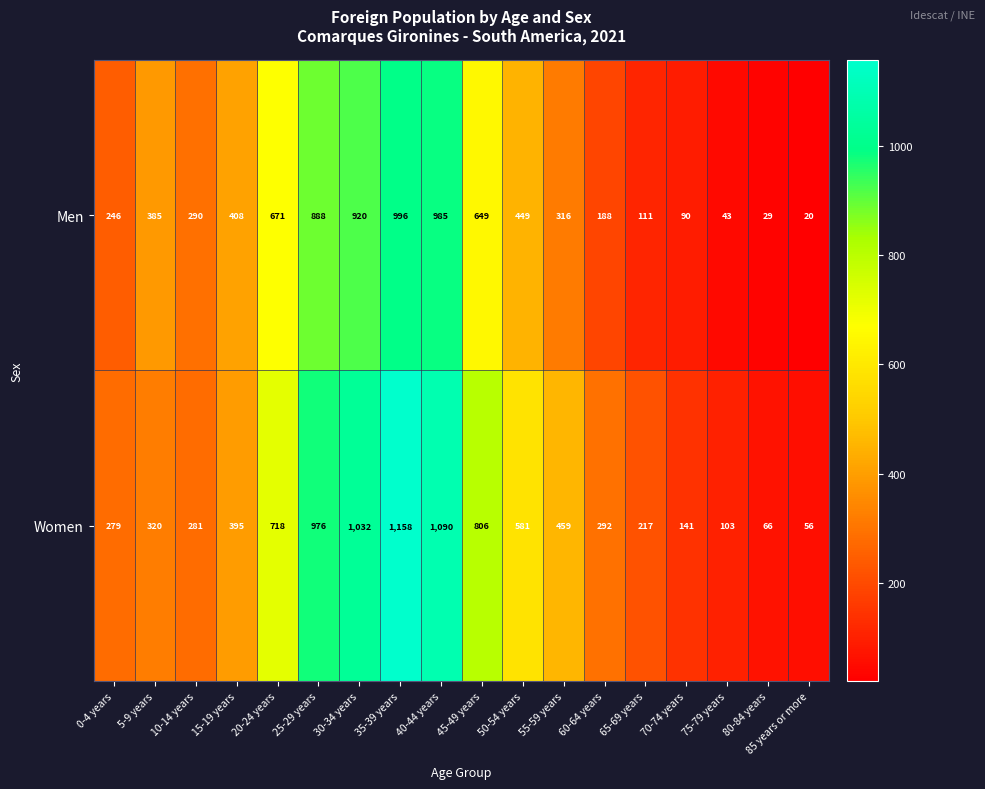

What is the maximum value shown in the chart?

1158